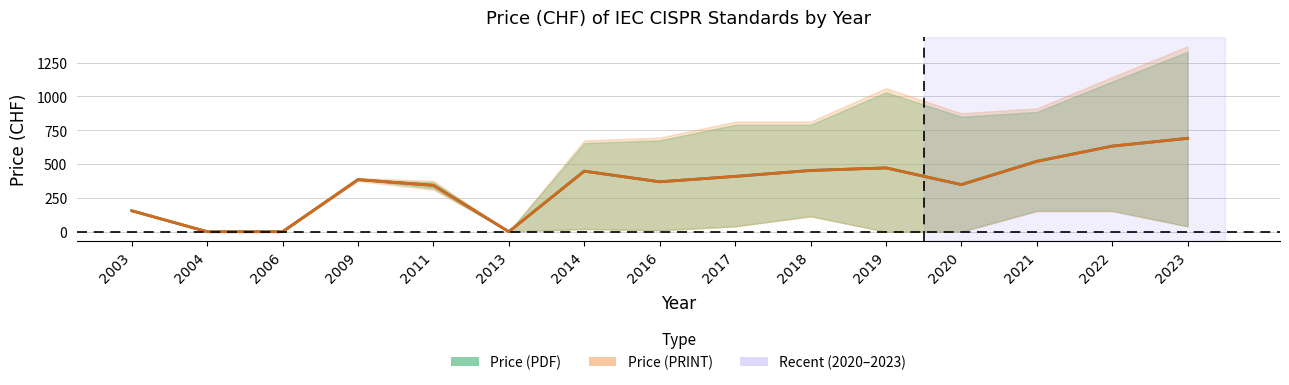

What is the difference between the second highest and minimum values in the Price (PDF) series?

1110